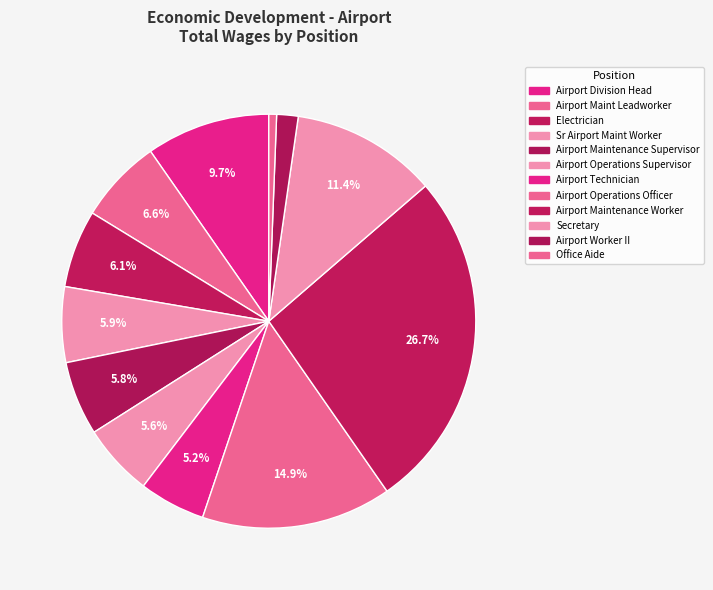

True or false: Airport Maint Leadworker accounts for 7% of the total.

True